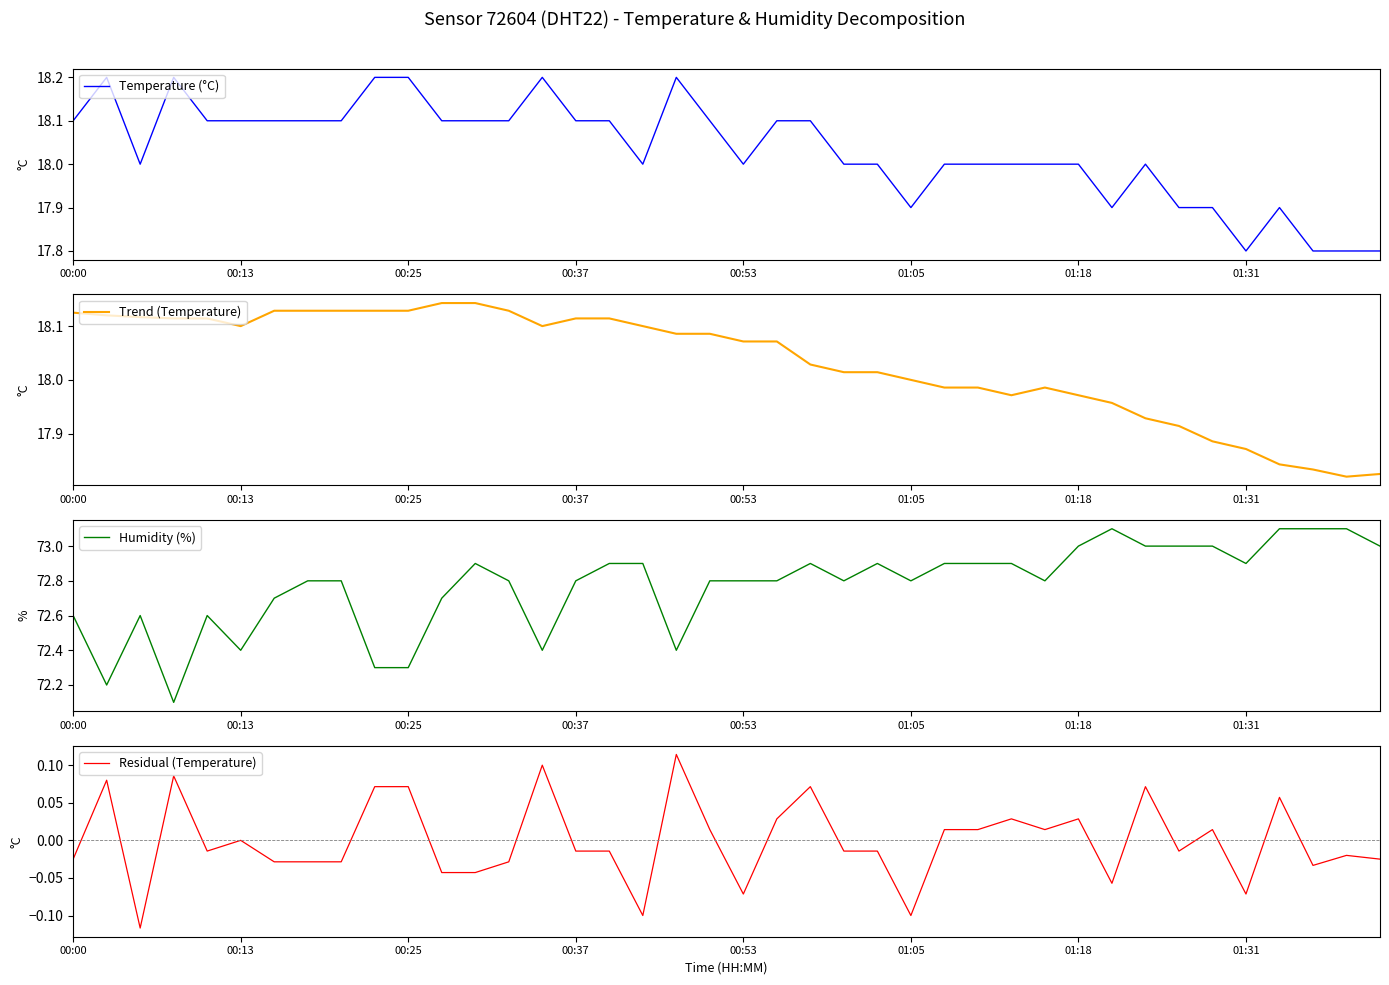

What is the maximum value for Temperature (°C)?

18.2